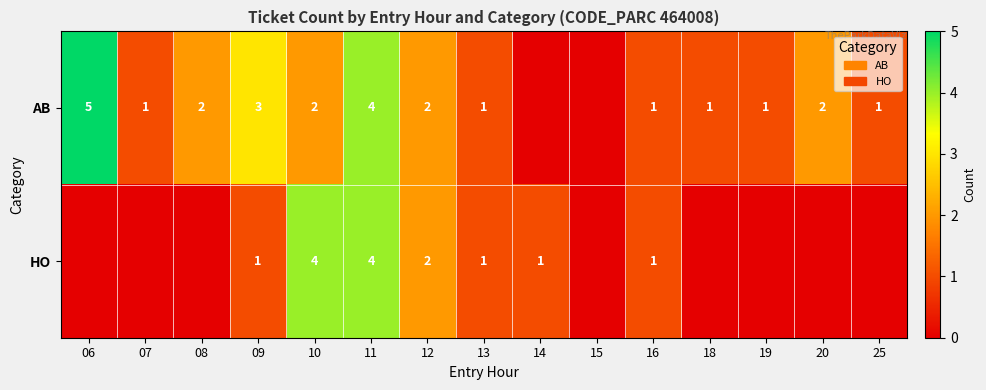

At 10, list the series in order from largest to smallest.

HO, AB